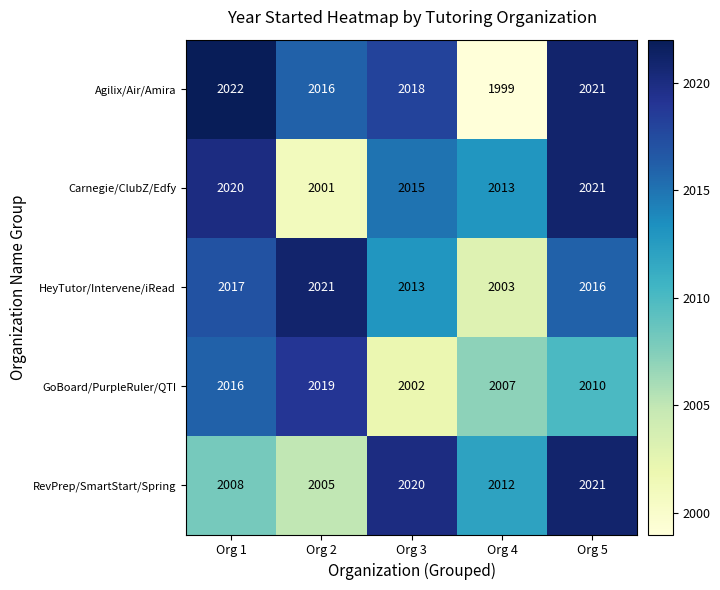

What is the total value across all series at Org 5?

10089